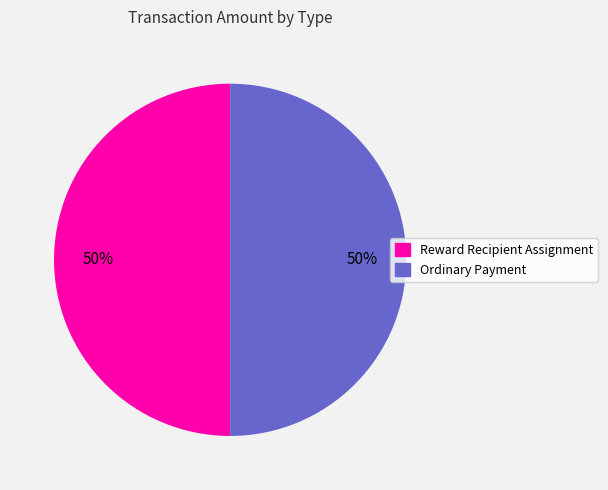

Is it true that Reward Recipient Assignment is 55% of the pie?

False